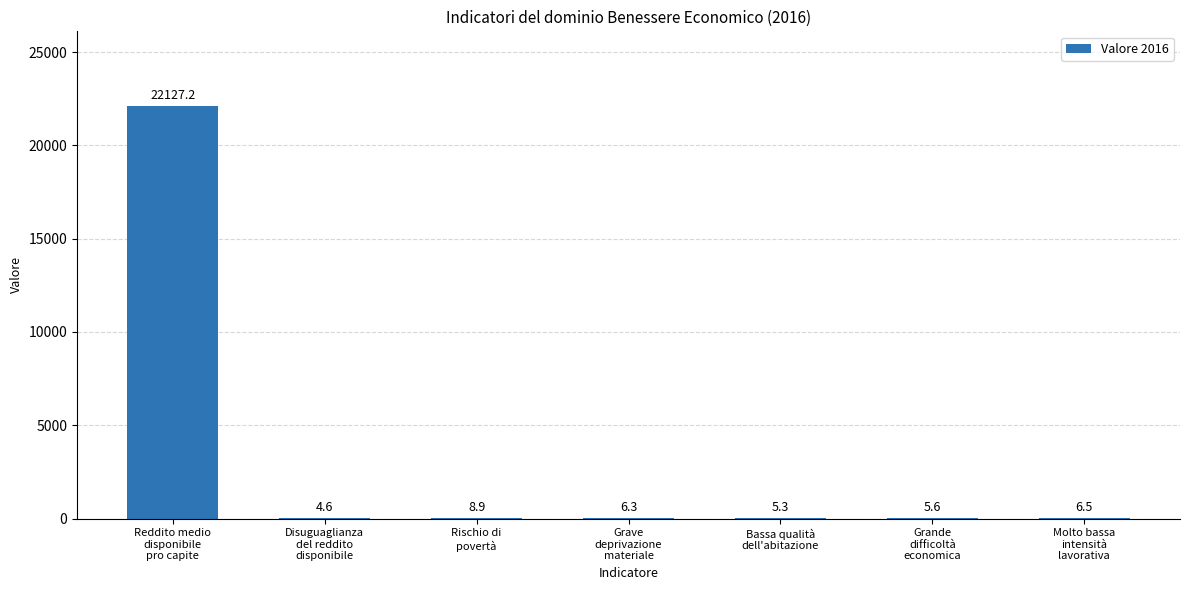

What is the maximum value shown in the chart?

22127.2